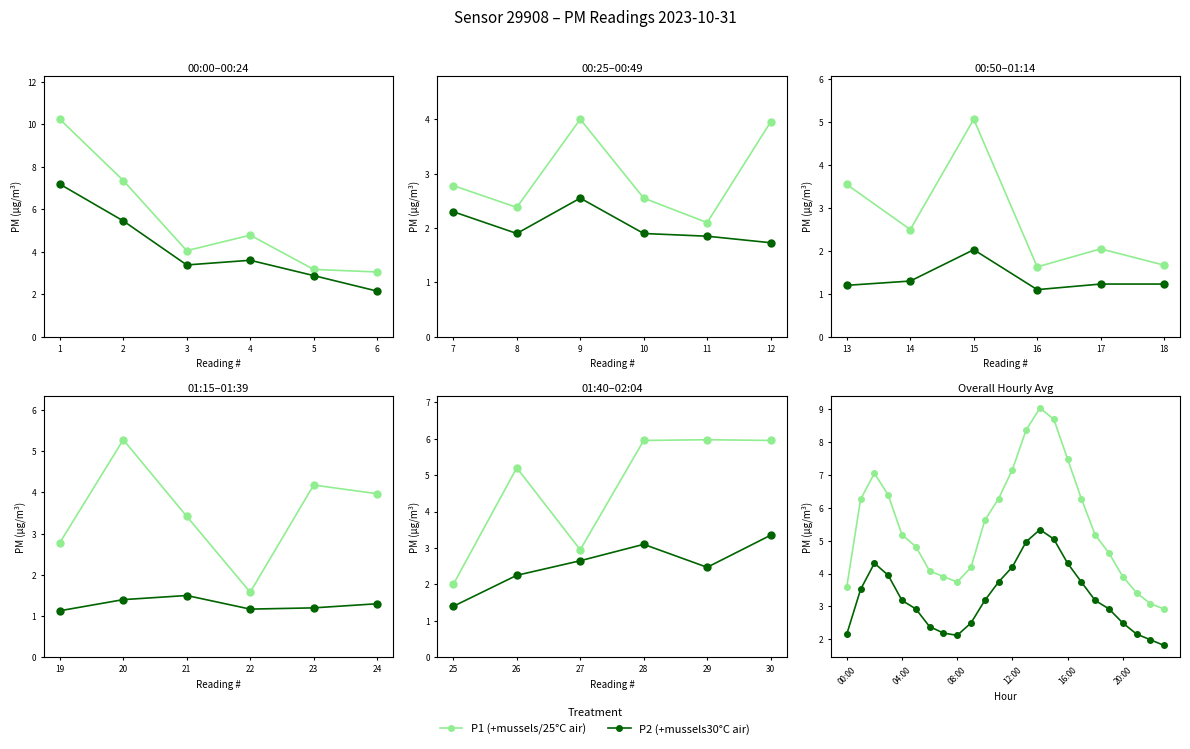

At which category does P2 (+mussels30°C air) reach its first local valley?

08:00